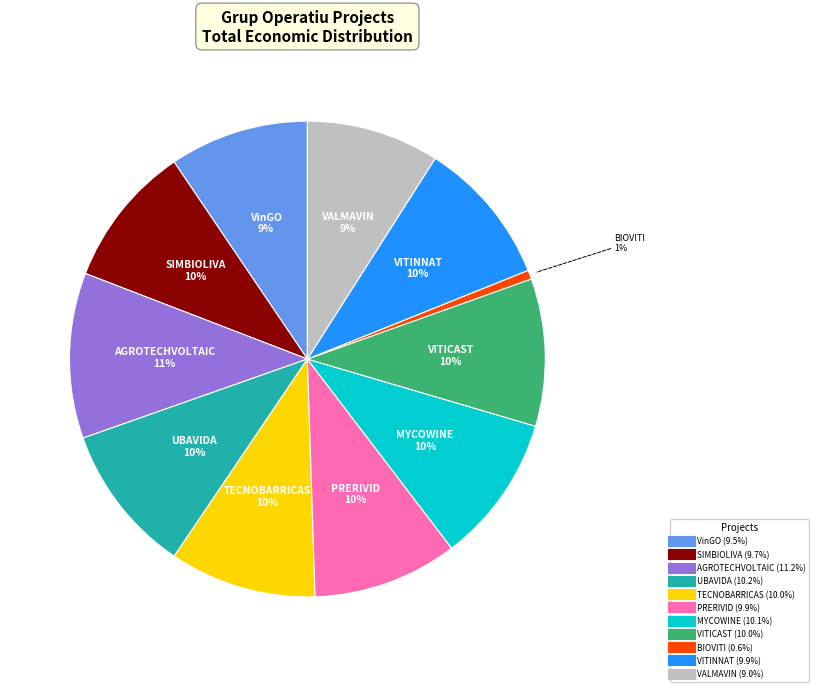

Is there any slice that represents more than half of the pie?

No